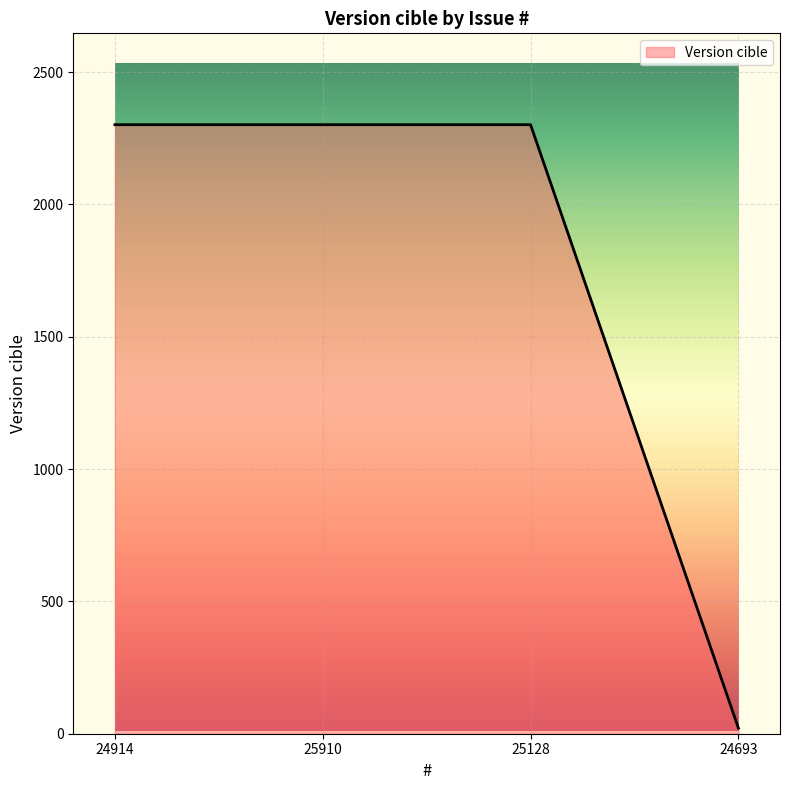

Is it true that the value at 25910 is 1509.0?

False